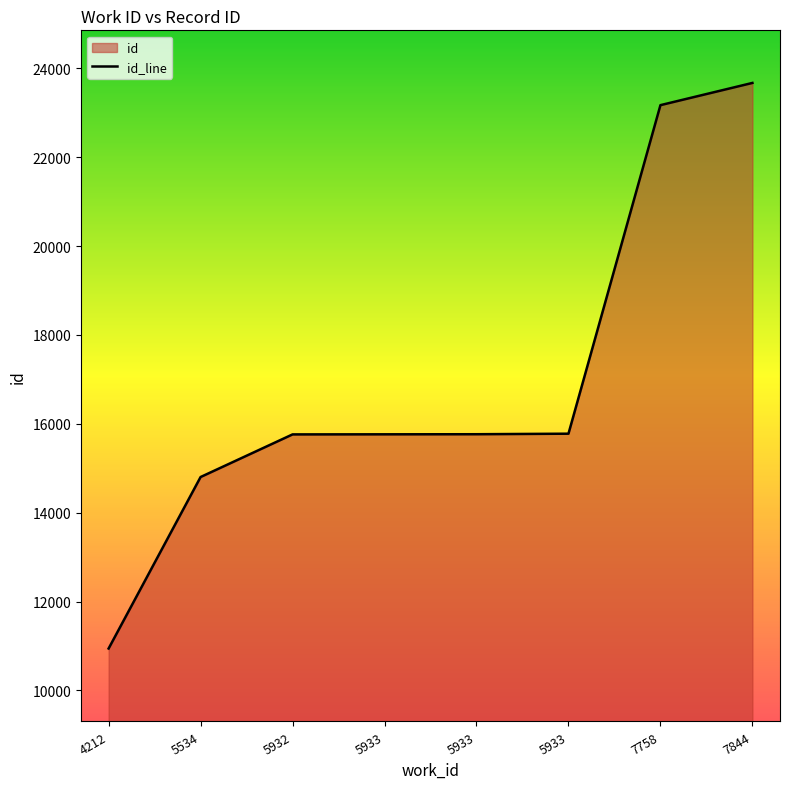

At which category does the chart reach its minimum across all series?

4212